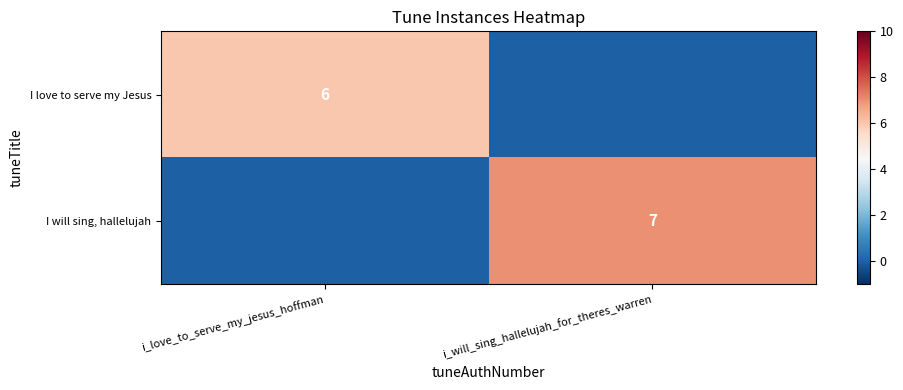

Is the value of I will sing, hallelujah at i_will_sing_hallelujah_for_theres_warren greater than the value of I love to serve my Jesus at i_love_to_serve_my_jesus_hoffman?

Yes